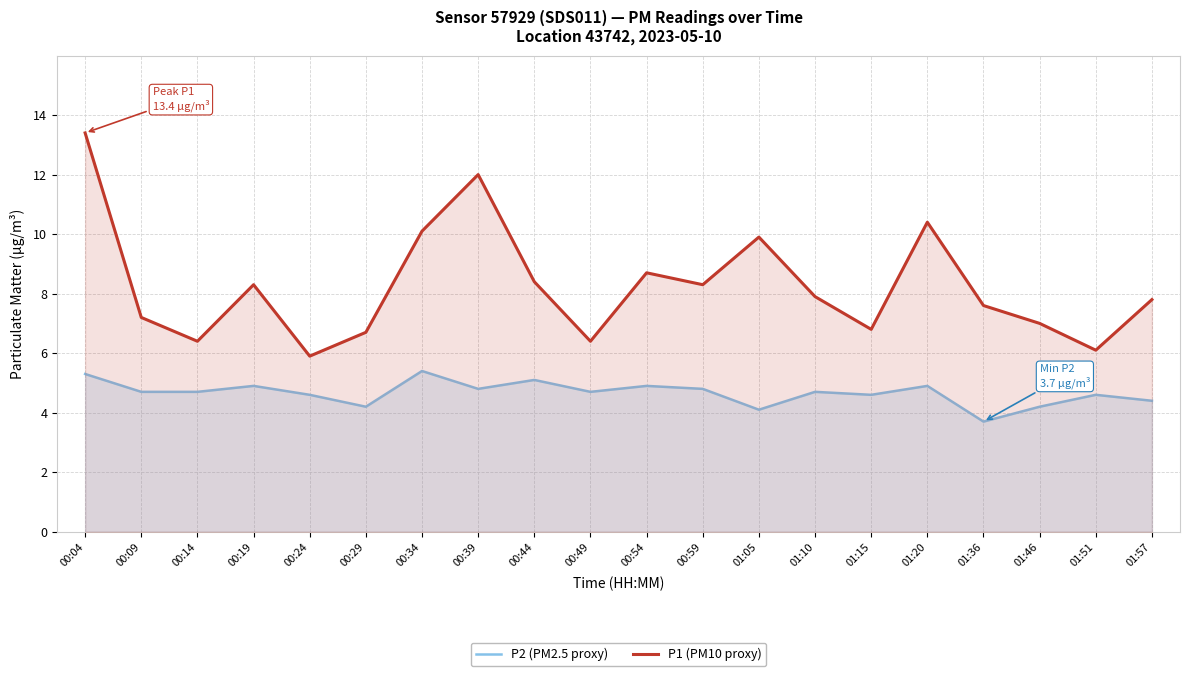

What is the maximum value shown in the chart?

13.4